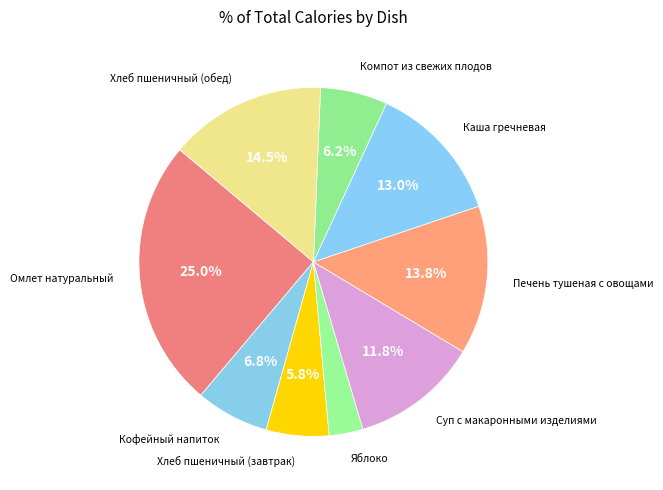

How many slices are in this pie chart?

9